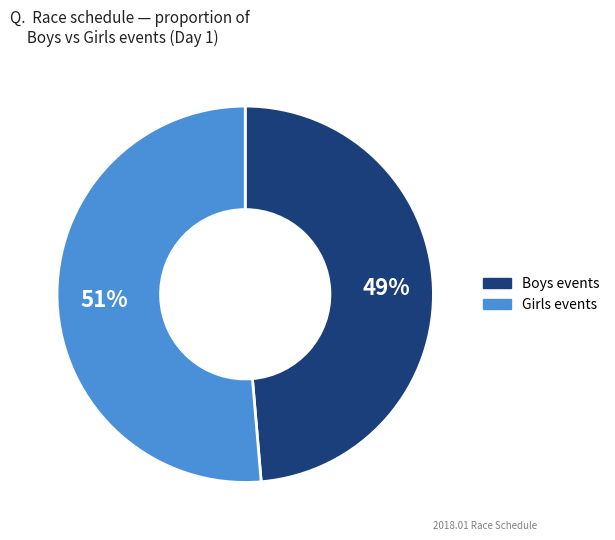

How many slices are in this pie chart?

2